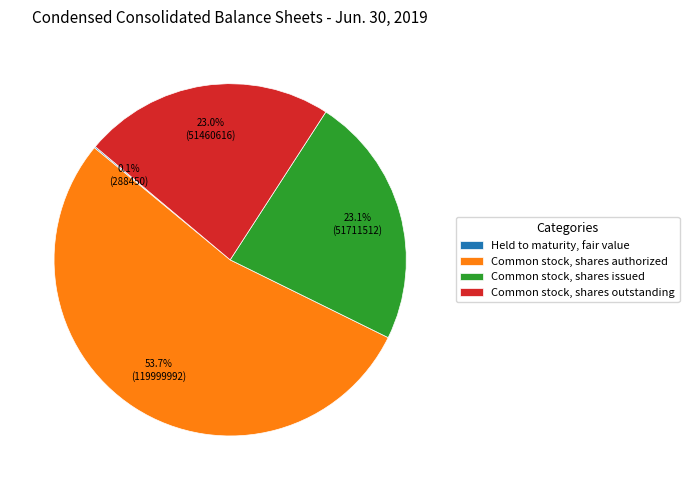

How much of the chart is everything except Common stock, shares outstanding?

77.0%